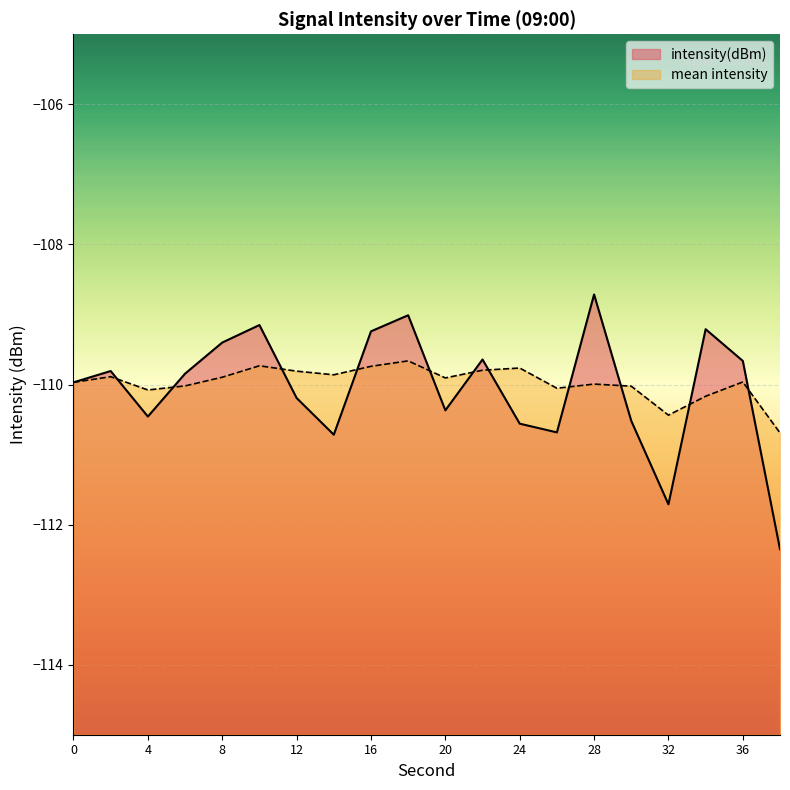

Is it true that the value at 22 is -109.6?

True